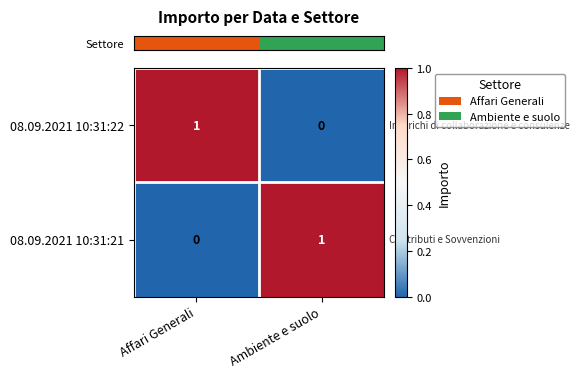

Reading left to right, transcribe all the data shown in this chart.

08.09.2021 10:31:22: Affari Generali=1	Ambiente e suolo=0
08.09.2021 10:31:21: Affari Generali=0	Ambiente e suolo=1